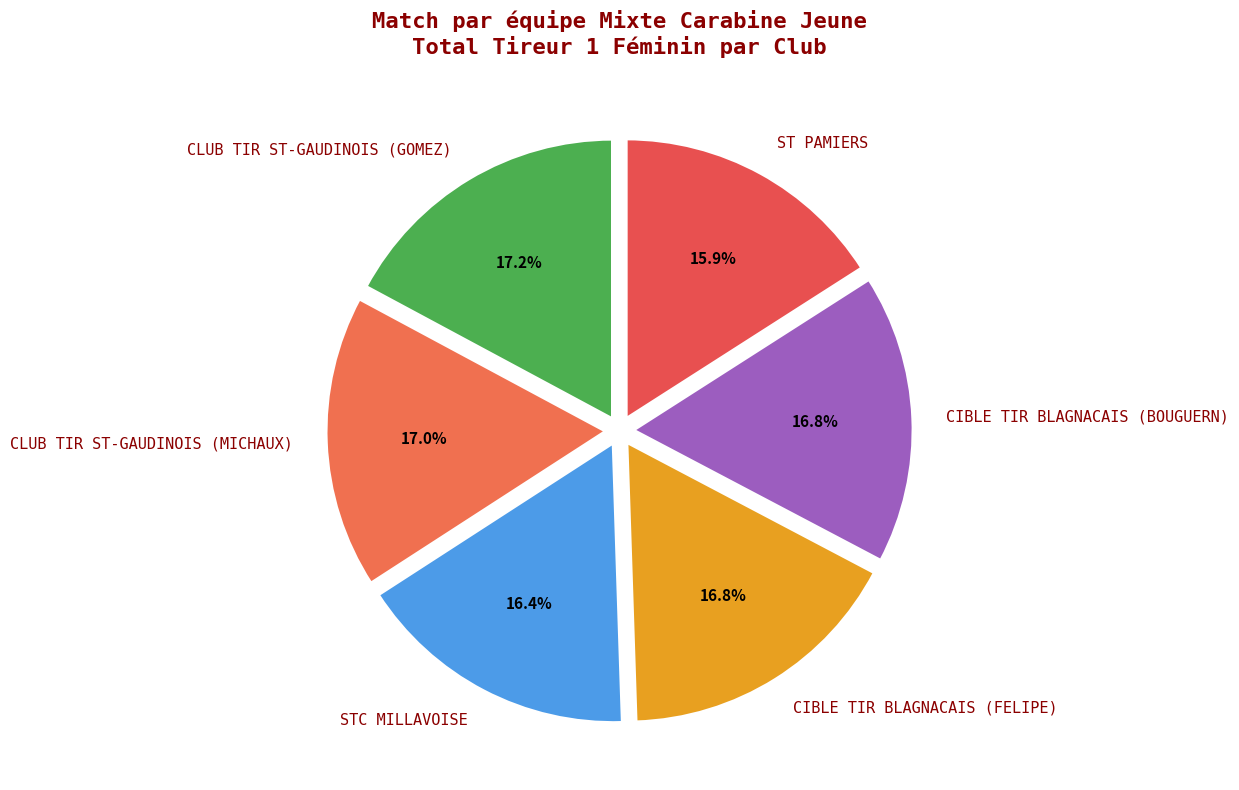

To the nearest percent, what is the difference between the largest and smallest slice percentages?

1%